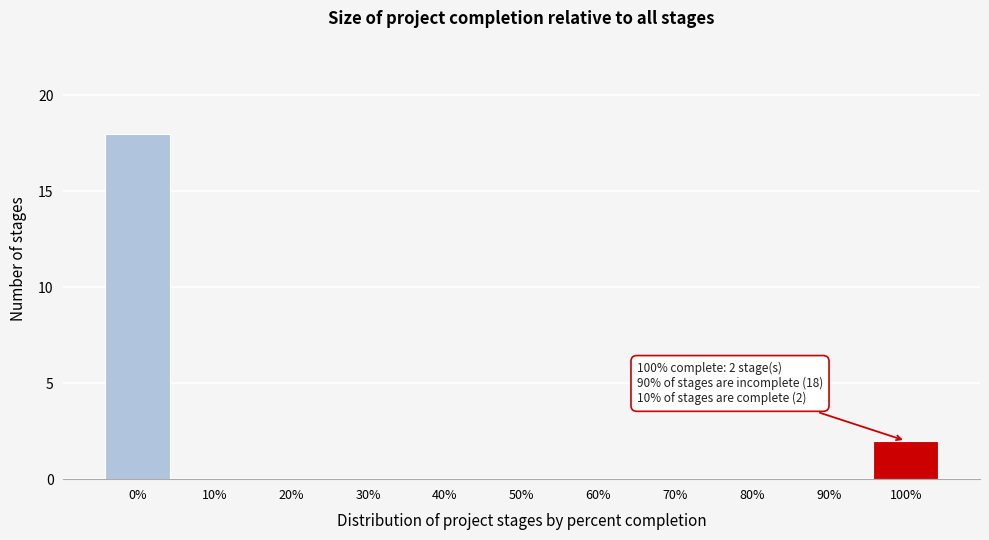

Reading left to right, what are all the values shown in this chart?

0%=18	10%=0	20%=0	30%=0	40%=0	50%=0	60%=0	70%=0	80%=0	90%=0	100%=2